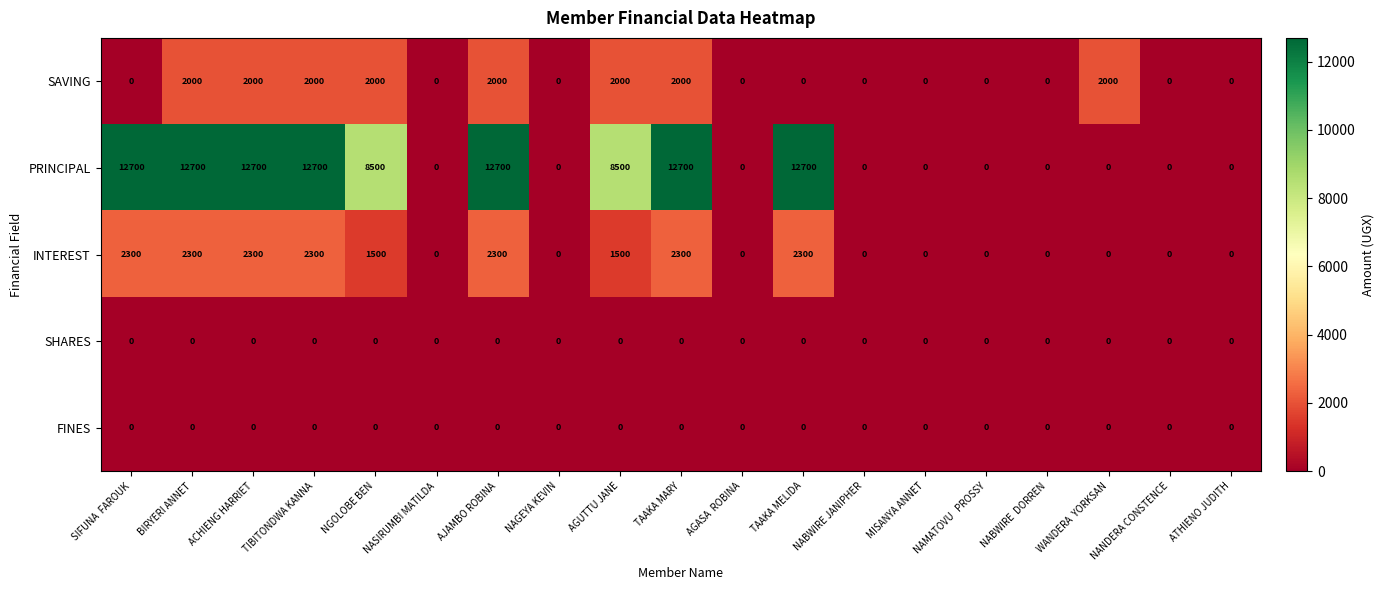

How many values in SAVING are above zero?

8